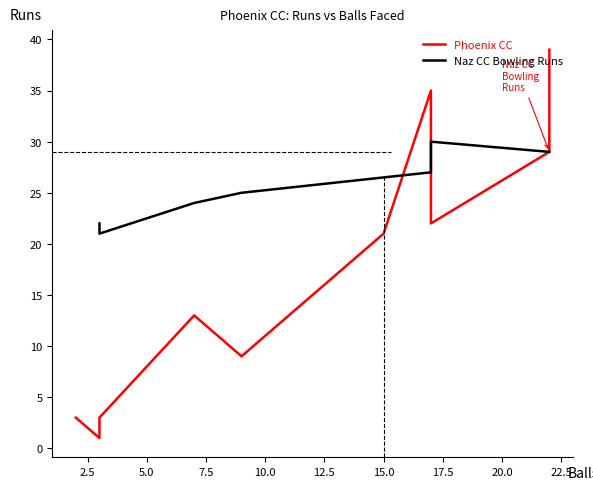

Which series has the widest spread of values?

Phoenix CC